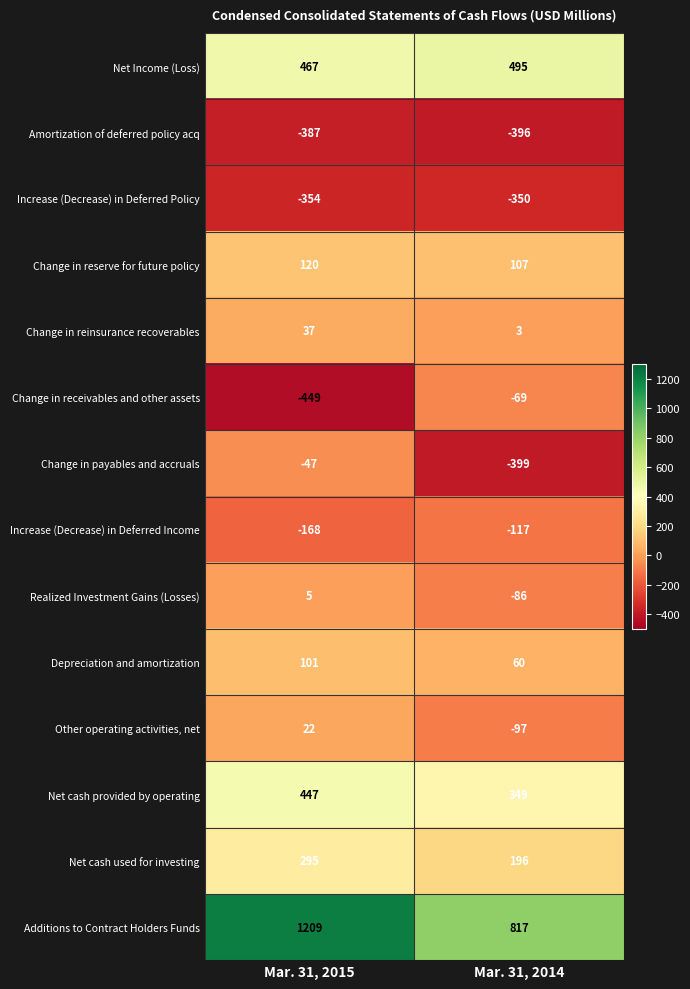

What is the sum of all Increase (Decrease) in Deferred Income values?

-285